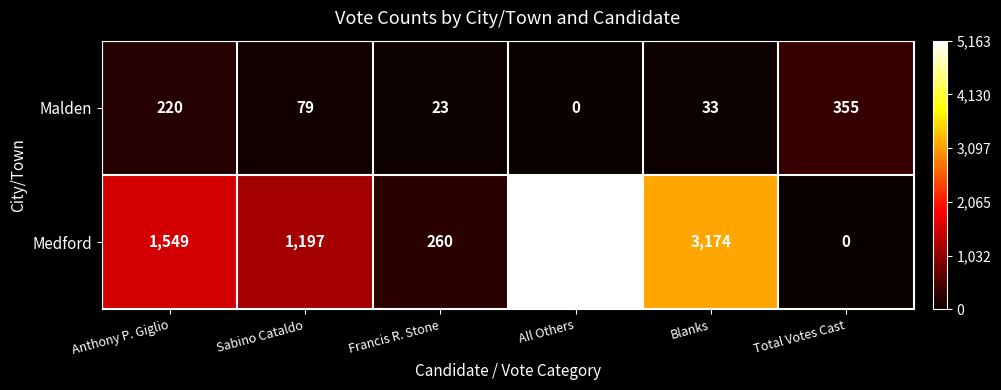

Between Sabino Cataldo and Francis R. Stone, which series saw the biggest shift?

Medford